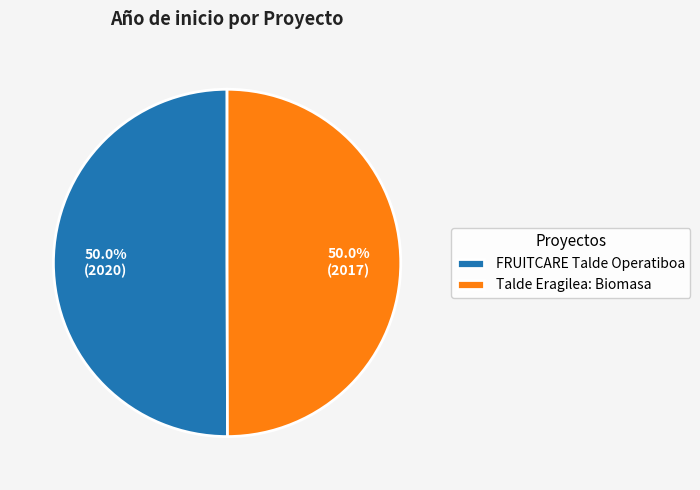

To the nearest percent, what portion does Talde Eragilea: Biomasa represent?

50%